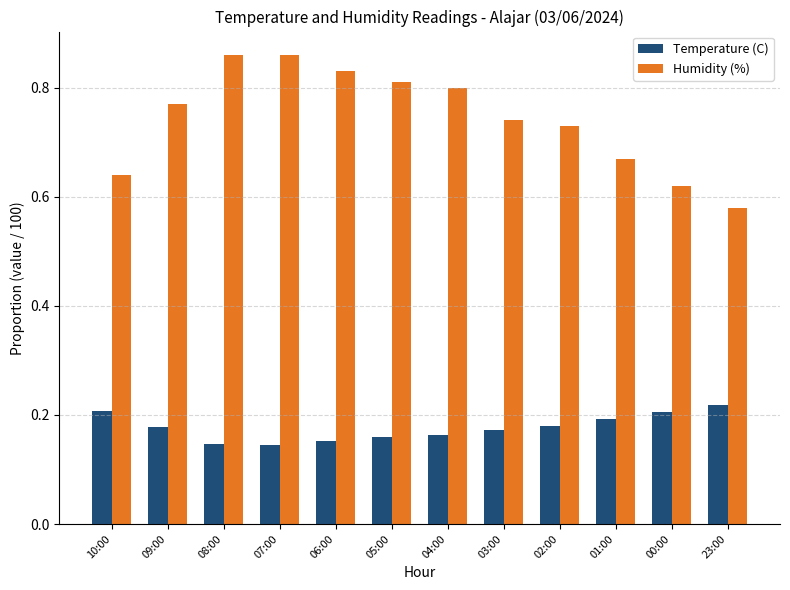

Is it true that Temperature (C) equals 0.2 at 02:00?

True